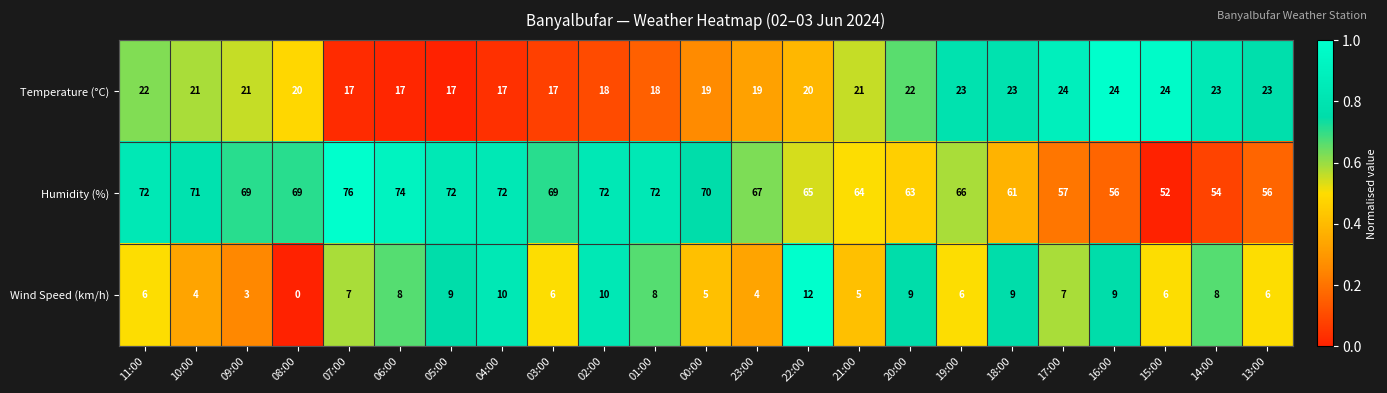

The Humidity (%) series shows 29 at 15:00. True or false?

False